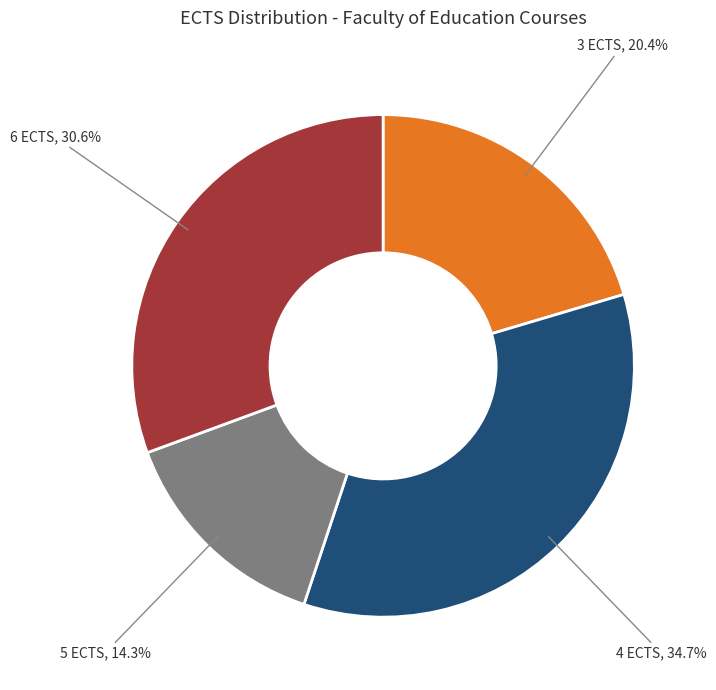

Does any single category account for the majority?

No